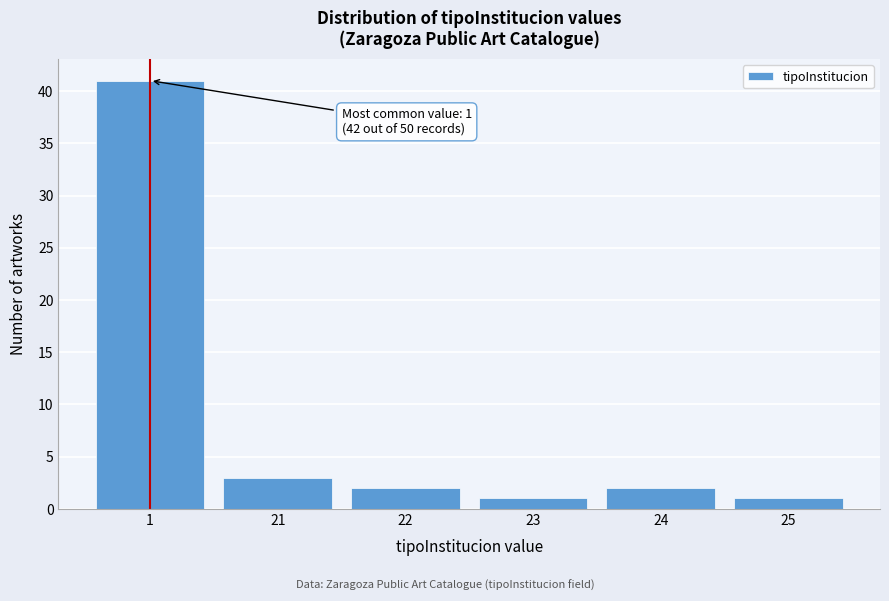

Reading left to right, list all the values displayed in this chart.

41	3	2	1	2	1